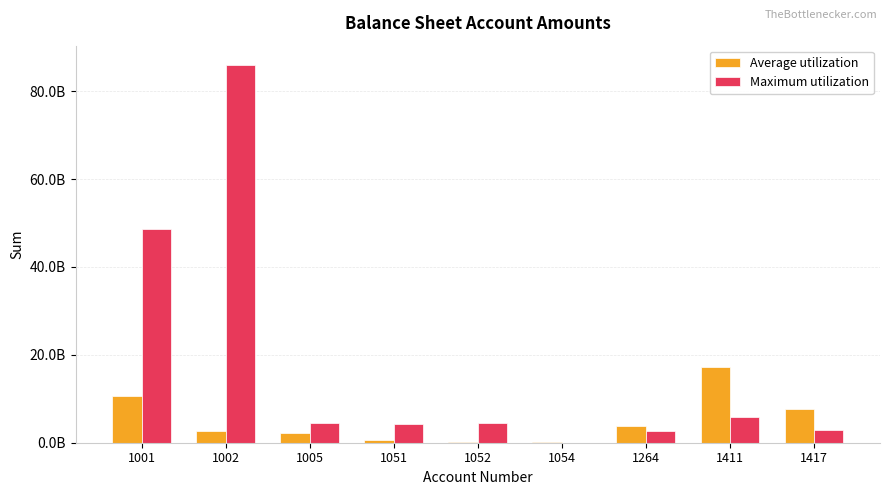

What is the minimum value shown in the chart?

3327383.7